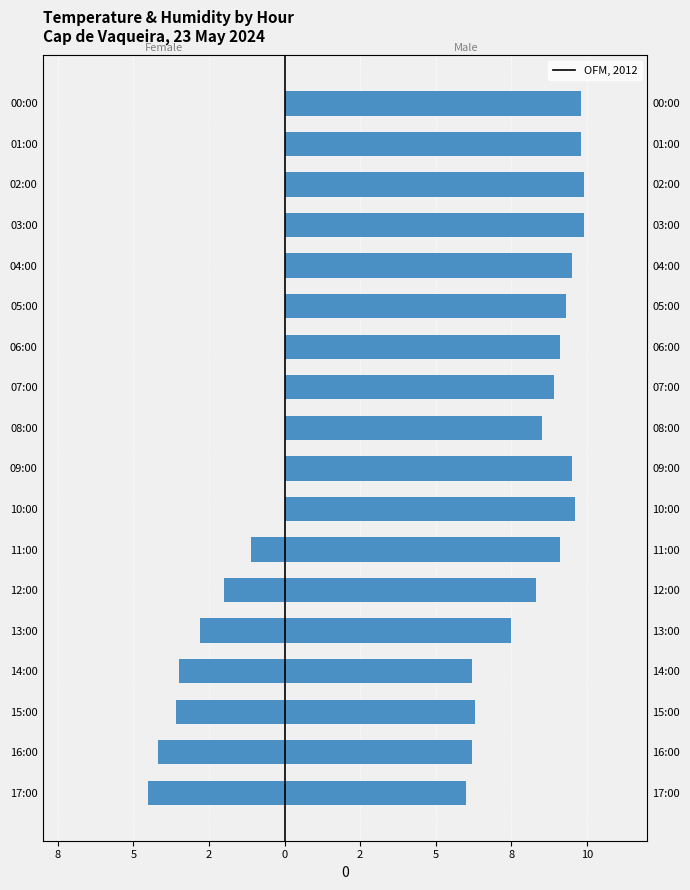

Which has a higher value, 14:00 or 08:00?

08:00